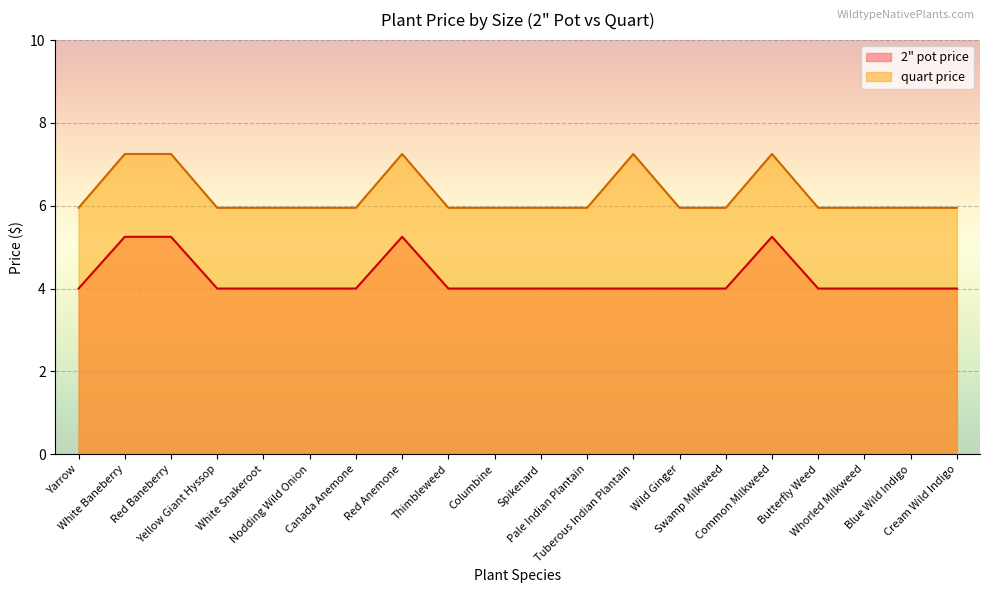

True or false: 2" pot price has more than 0 points higher than both neighbors.

True